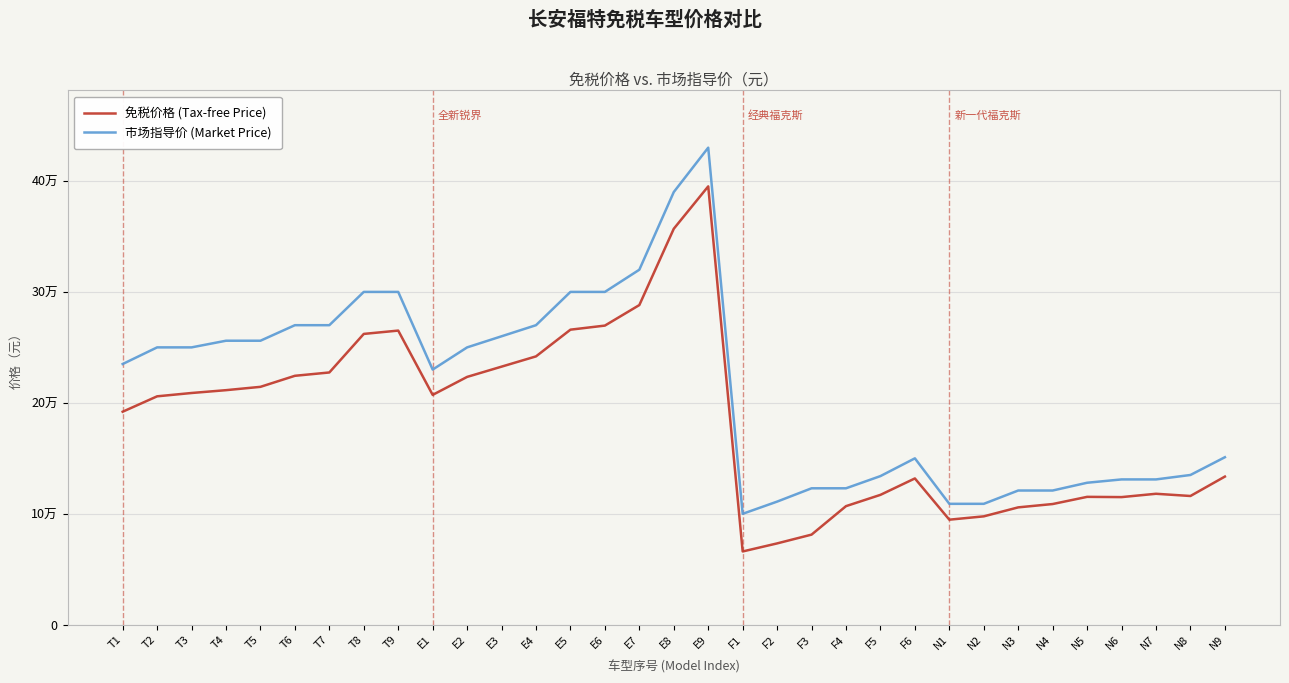

What is the difference between the highest and lowest values at T3?

41112